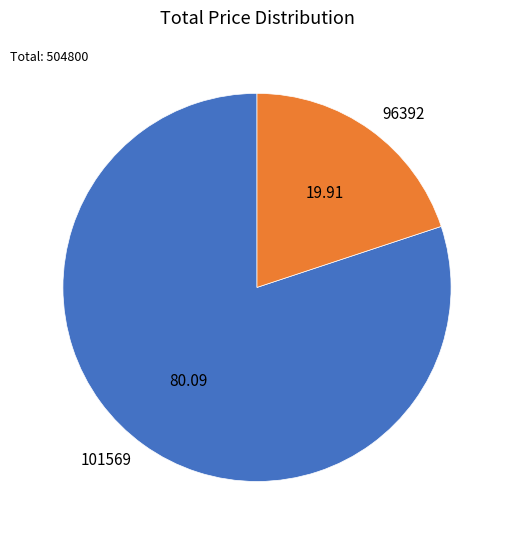

Rank the categories by value from highest to lowest.

101569, 96392